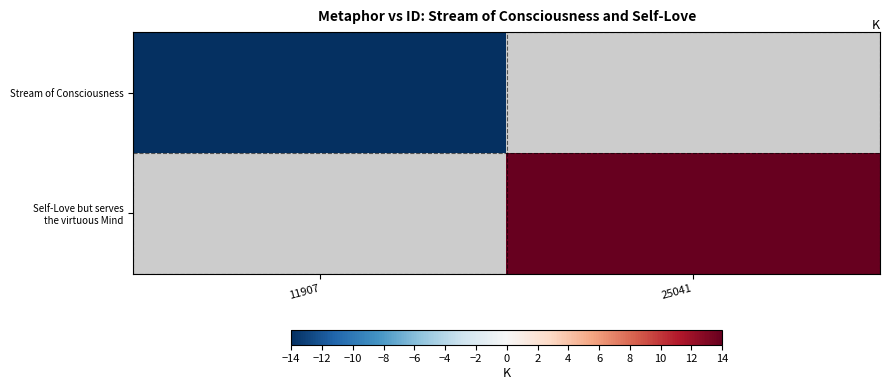

At how many categories does at least one series exceed -3932?

1